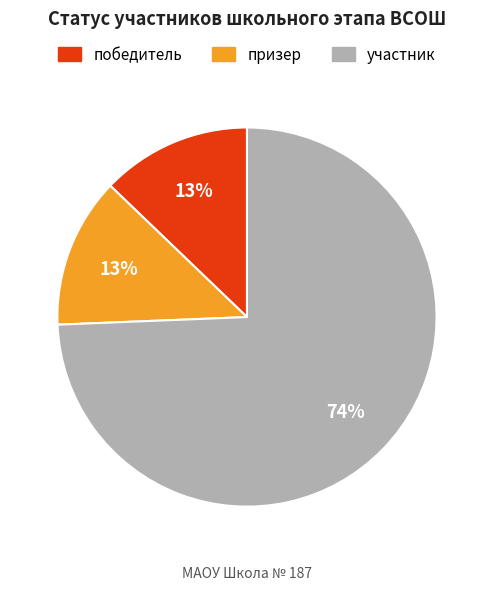

To the nearest percent, what is the average slice percentage?

33%